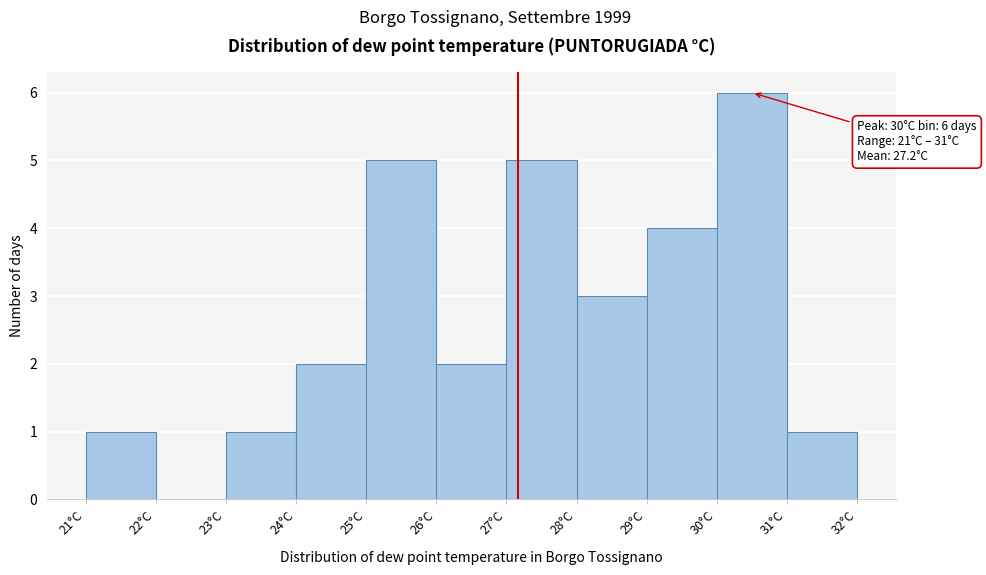

Which range on the x-axis has the tallest bar?

30 to 31